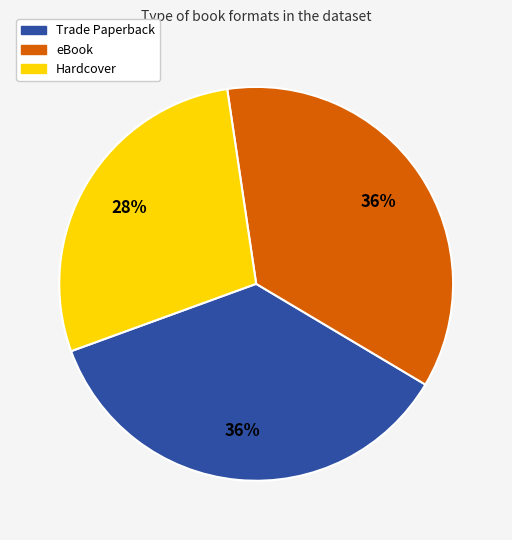

Do Hardcover and eBook together represent more than half of the pie?

Yes